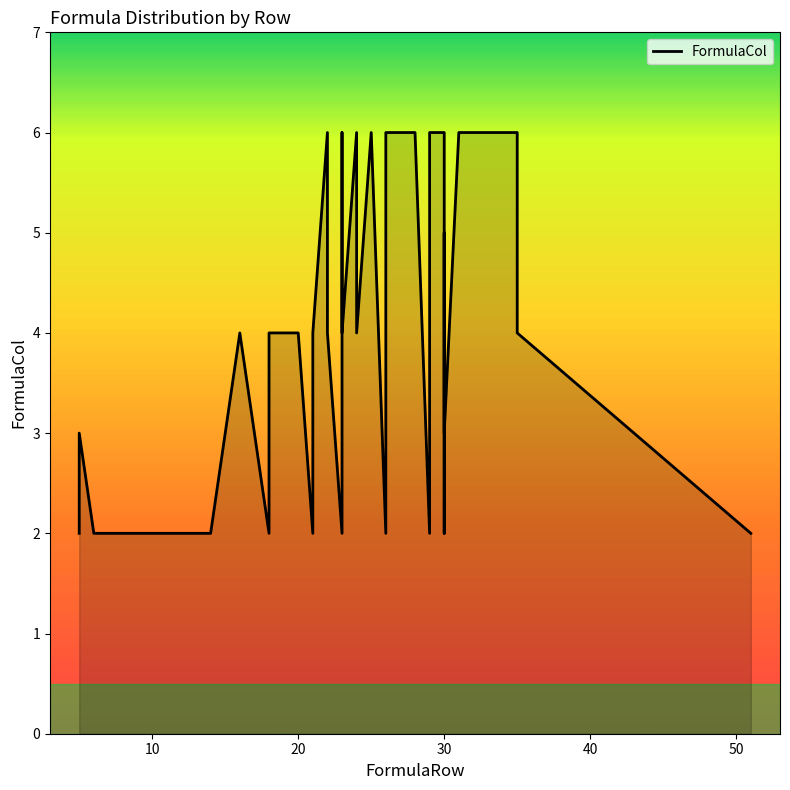

What is the sum of the values at 23 and 30?

11